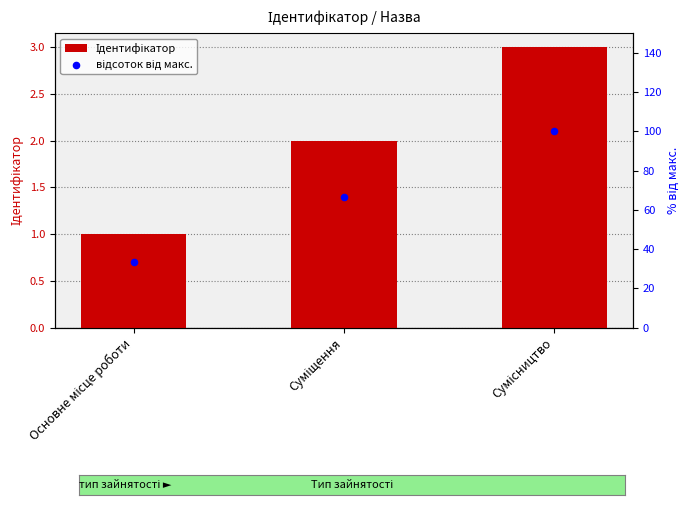

Which series has the largest total across all categories?

відсоток від макс.